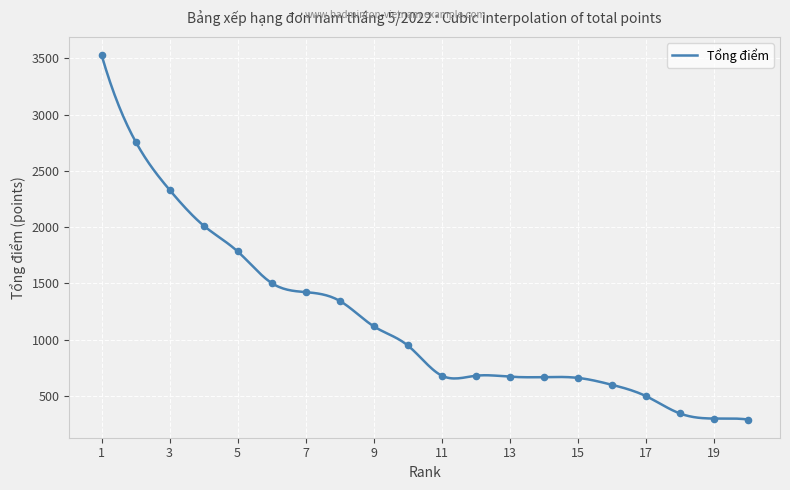

Between 17 and 9, which is larger?

9